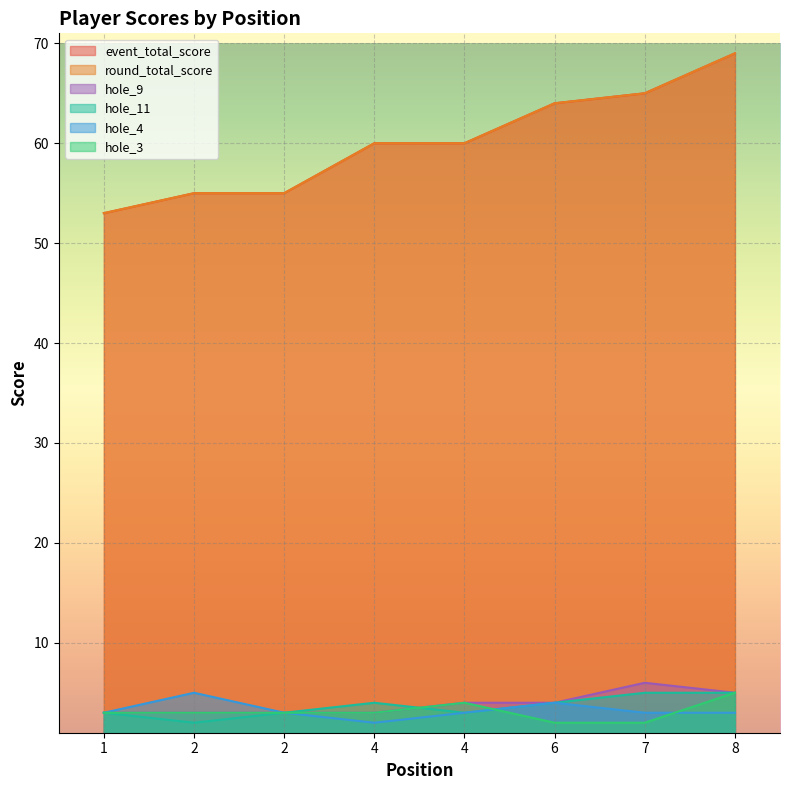

Reading right to left, transcribe all the data shown in this chart.

event_total_score: 69	65	64	60	60	55	55	53
round_total_score: 69	65	64	60	60	55	55	53
hole_3: 5	2	2	4	3	3	3	3
hole_4: 3	3	4	3	2	3	5	3
hole_9: 5	6	4	4	3	3	3	3
hole_11: 5	5	4	3	4	3	2	3